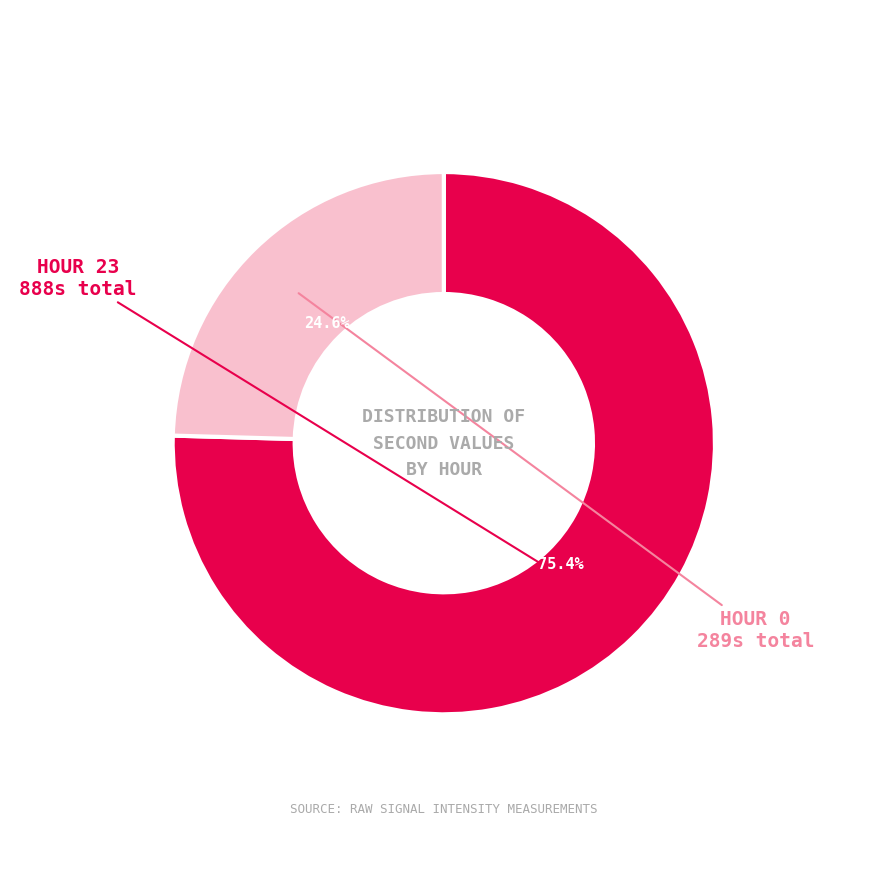

Does any single category account for the majority?

Yes